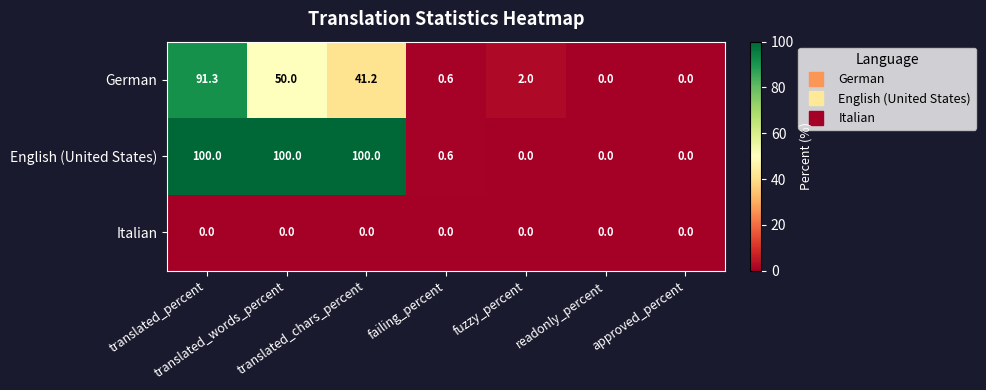

What is the maximum value for German?

91.3